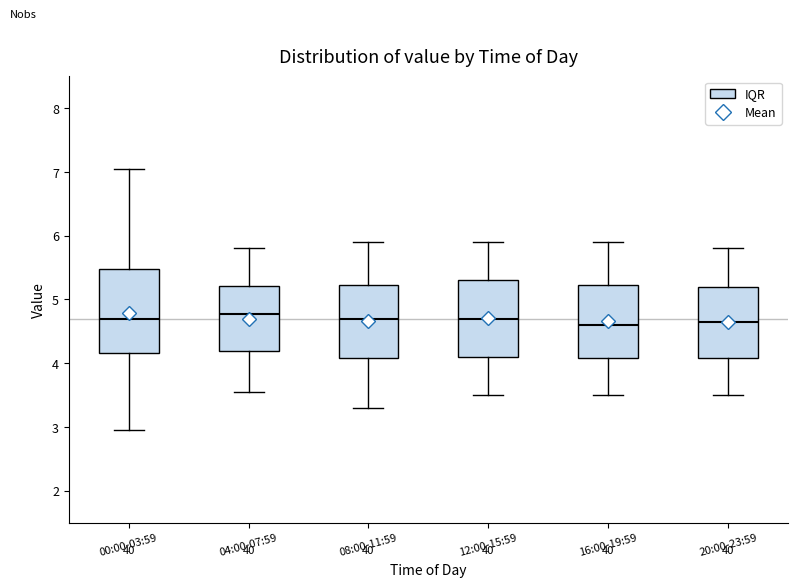

Comparing the boxes themselves (not the whiskers), which one is the tallest?

00:00-03:59